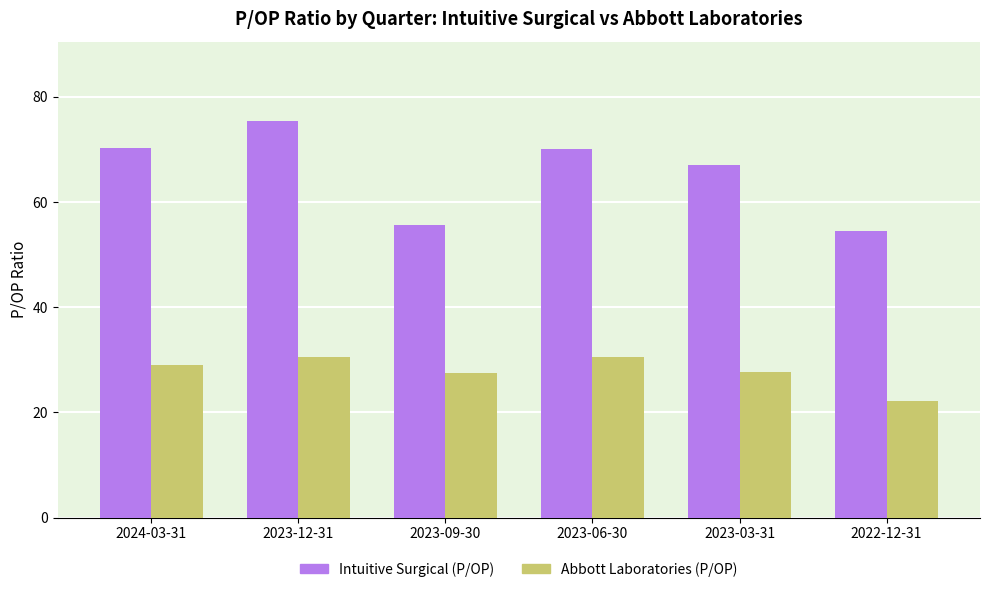

List the series in order of their overall mean, lowest first.

Abbott Laboratories (P/OP), Intuitive Surgical (P/OP)